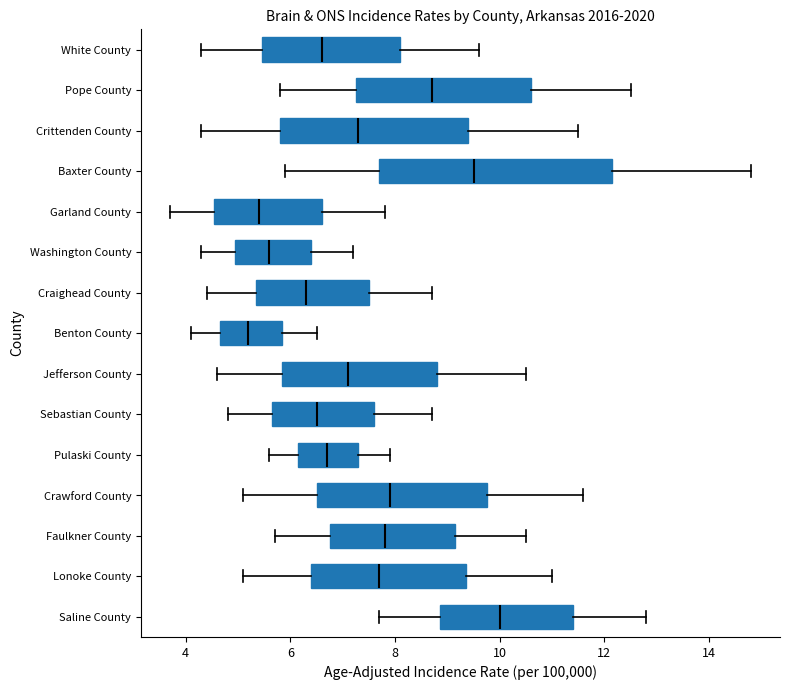

Reading bottom to top, transcribe this box plot: for each box, give where its median line is, the range the box spans, and where its two whiskers end, as read against the x-axis. The values are not printed on the chart, so give them approximately, as read against the axis.

Saline County: median 10.0, box 8.8 to 11.4, whiskers 7.8 to 12.8
Lonoke County: median 7.8, box 6.4 to 9.4, whiskers 5.2 to 11.0
Faulkner County: median 7.8, box 6.8 to 9.2, whiskers 5.8 to 10.6
Crawford County: median 8.0, box 6.6 to 9.8, whiskers 5.2 to 11.6
Pulaski County: median 6.8, box 6.2 to 7.4, whiskers 5.6 to 8.0
Sebastian County: median 6.6, box 5.6 to 7.6, whiskers 4.8 to 8.8
Jefferson County: median 7.2, box 5.8 to 8.8, whiskers 4.6 to 10.6
Benton County: median 5.2, box 4.6 to 5.8, whiskers 4.2 to 6.6
Craighead County: median 6.4, box 5.4 to 7.6, whiskers 4.4 to 8.8
Washington County: median 5.6, box 5.0 to 6.4, whiskers 4.4 to 7.2
Garland County: median 5.4, box 4.6 to 6.6, whiskers 3.8 to 7.8
Baxter County: median 9.6, box 7.8 to 12.2, whiskers 6.0 to 14.8
Crittenden County: median 7.4, box 5.8 to 9.4, whiskers 4.4 to 11.6
Pope County: median 8.8, box 7.2 to 10.6, whiskers 5.8 to 12.6
White County: median 6.6, box 5.4 to 8.2, whiskers 4.4 to 9.6